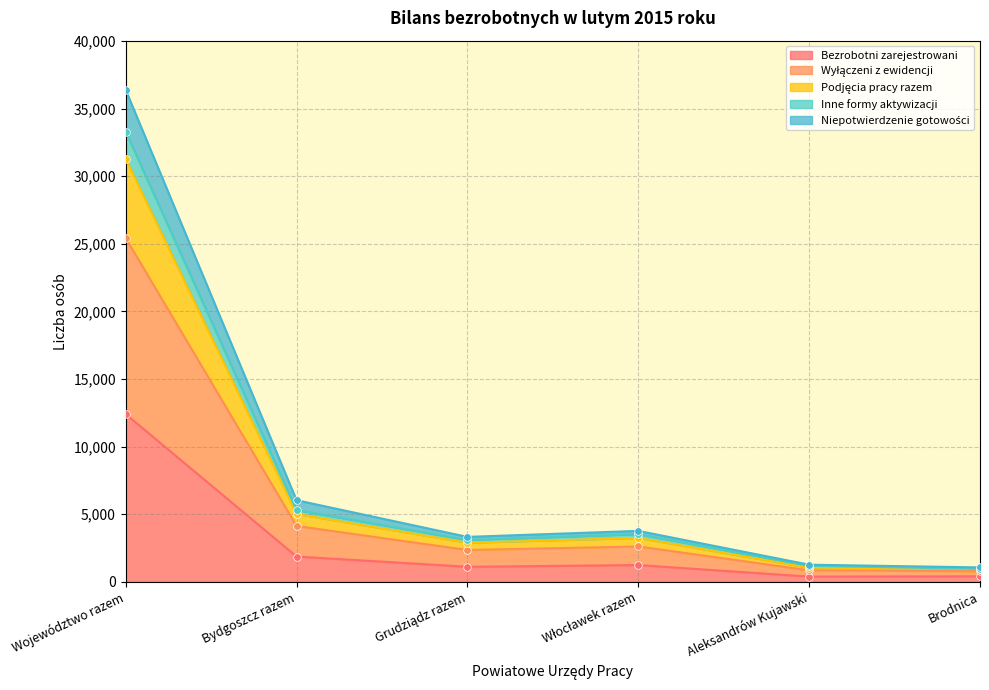

Which series has the largest Y range (max minus min)?

Wyłączeni z ewidencji